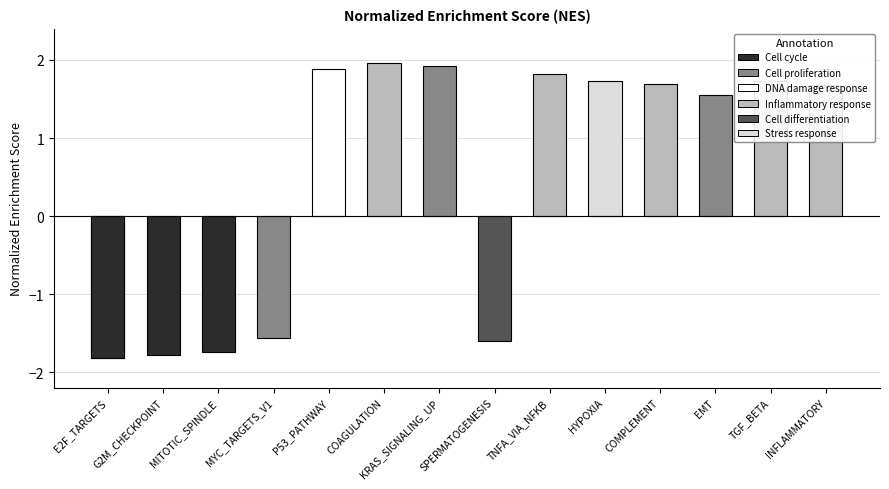

Which has a higher value, MITOTIC_SPINDLE or INFLAMMATORY?

INFLAMMATORY